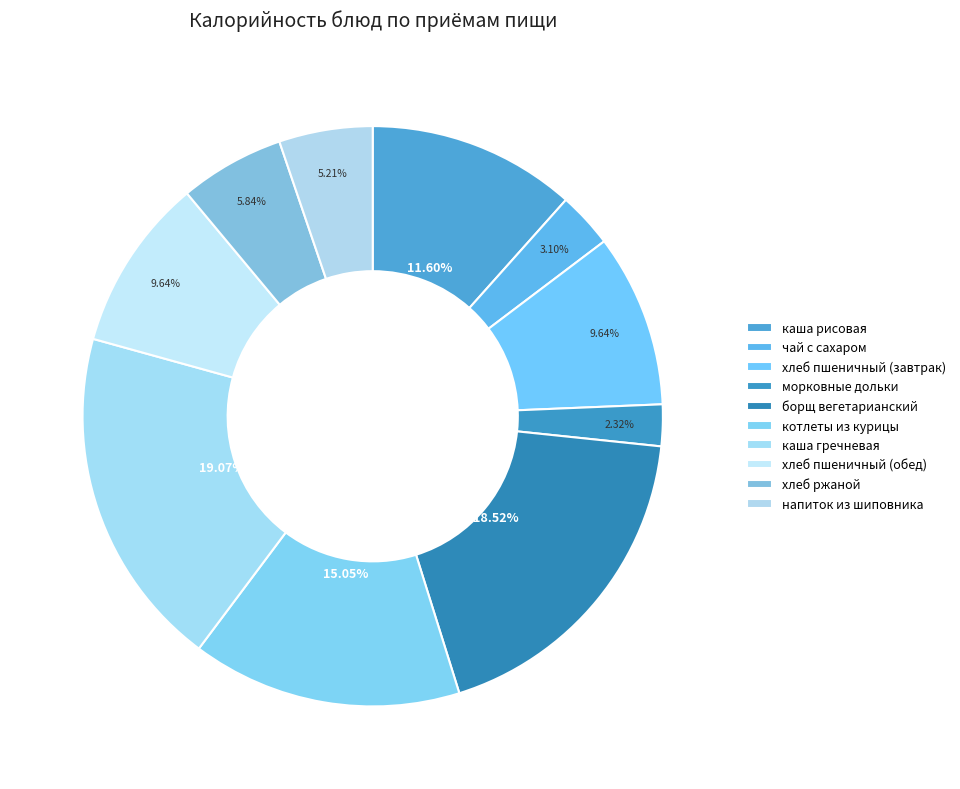

To the nearest percent, what is the difference between the котлеты из курицы and хлеб ржаной slice percentages?

9%